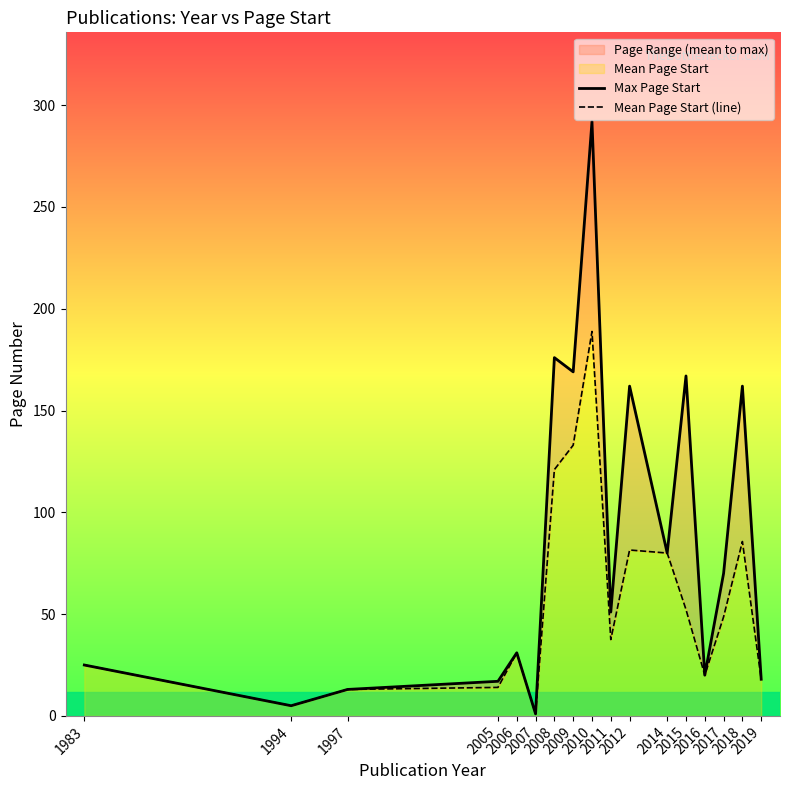

At which category is the sum across all series the highest?

2010